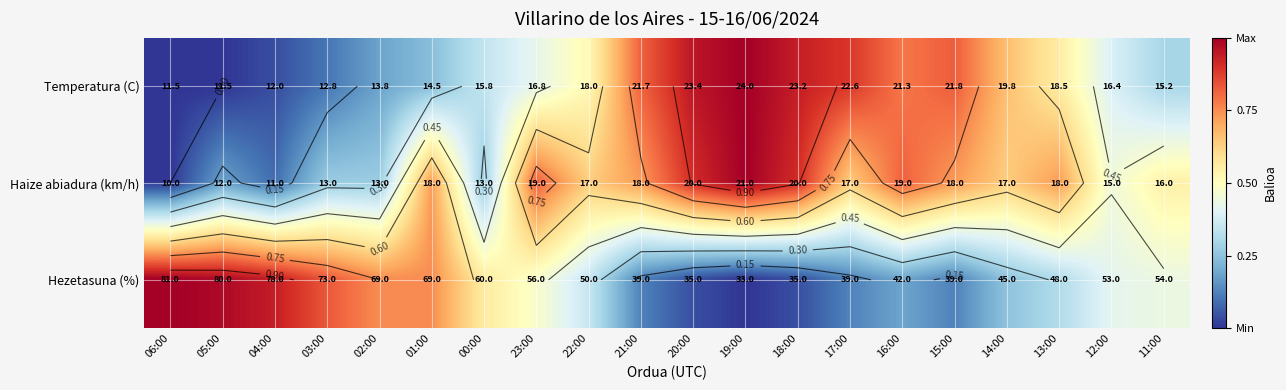

At which label is Hezetasuna (%) closest to 0?

19:00